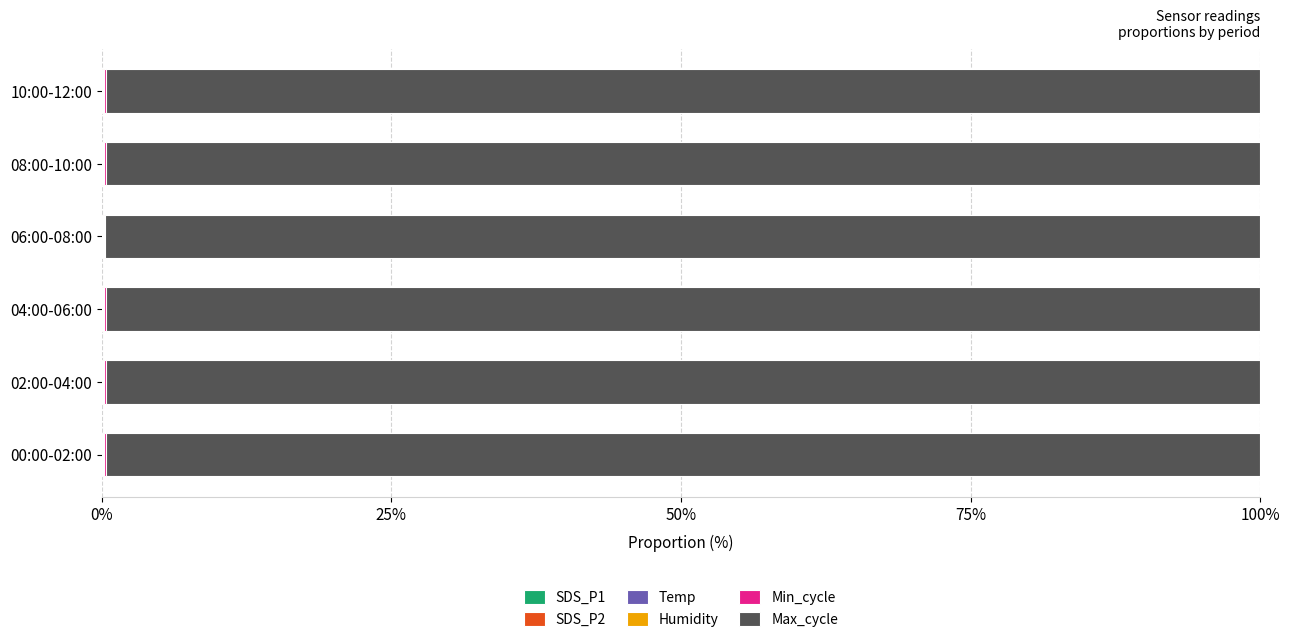

How many series are shown in this chart?

6